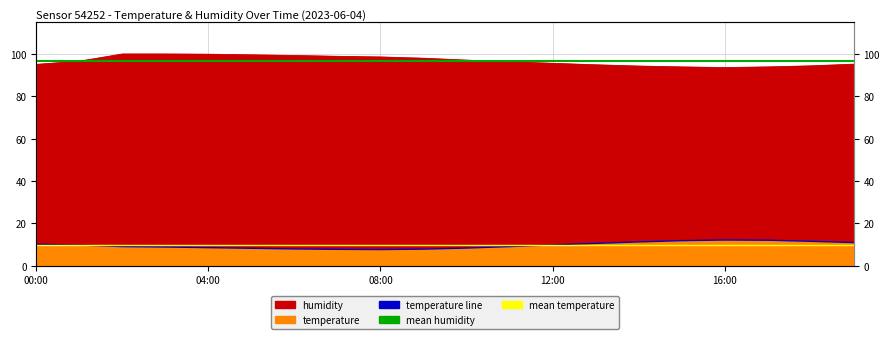

What position from the left is 00:00?

1